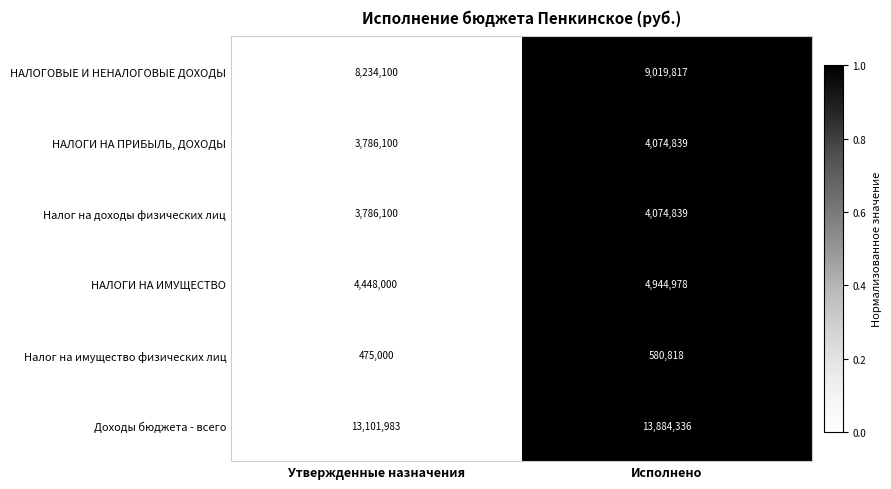

Which category has the highest value in the НАЛОГОВЫЕ И НЕНАЛОГОВЫЕ ДОХОДЫ series?

Исполнено